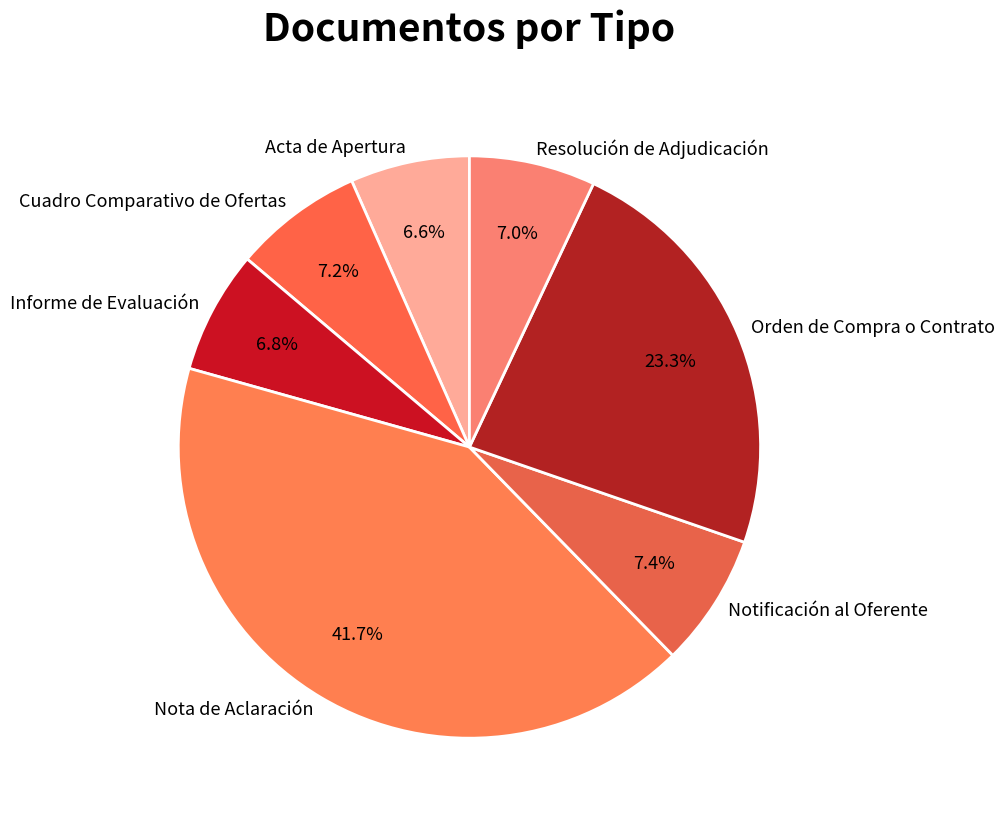

Between Nota de Aclaración and Cuadro Comparativo de Ofertas, which is larger?

Nota de Aclaración